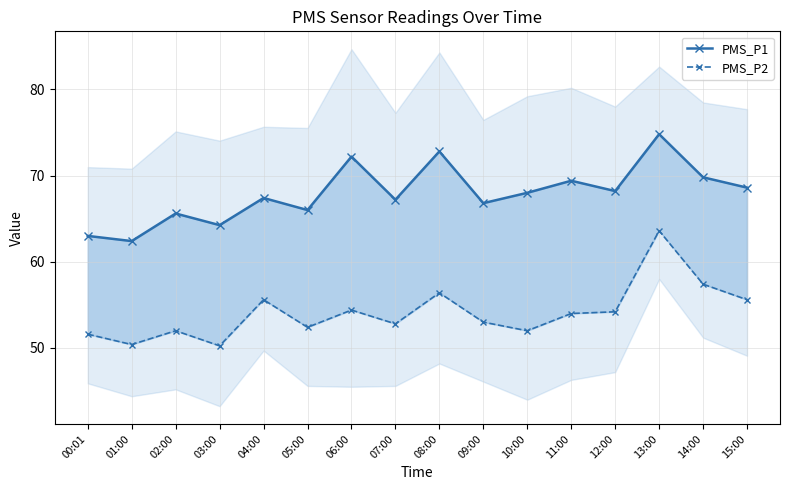

The value of PMS_P2 at 11:00 is 33.4. True or false?

False